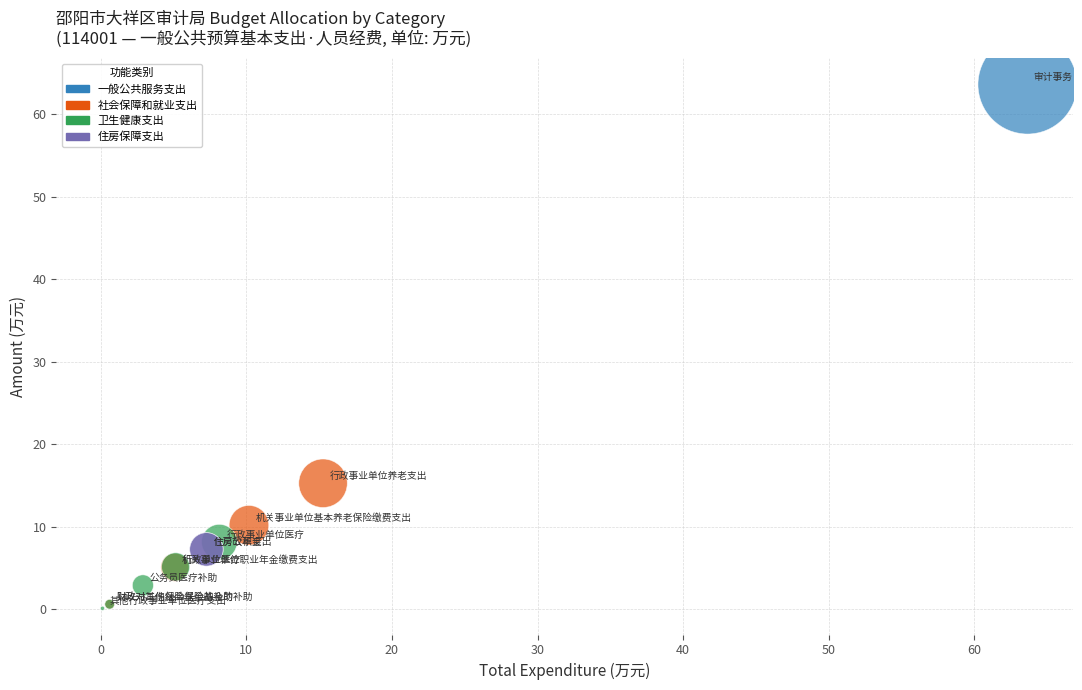

What are all the series names shown in the legend?

一般公共服务支出, 社会保障和就业支出, 卫生健康支出, 住房保障支出